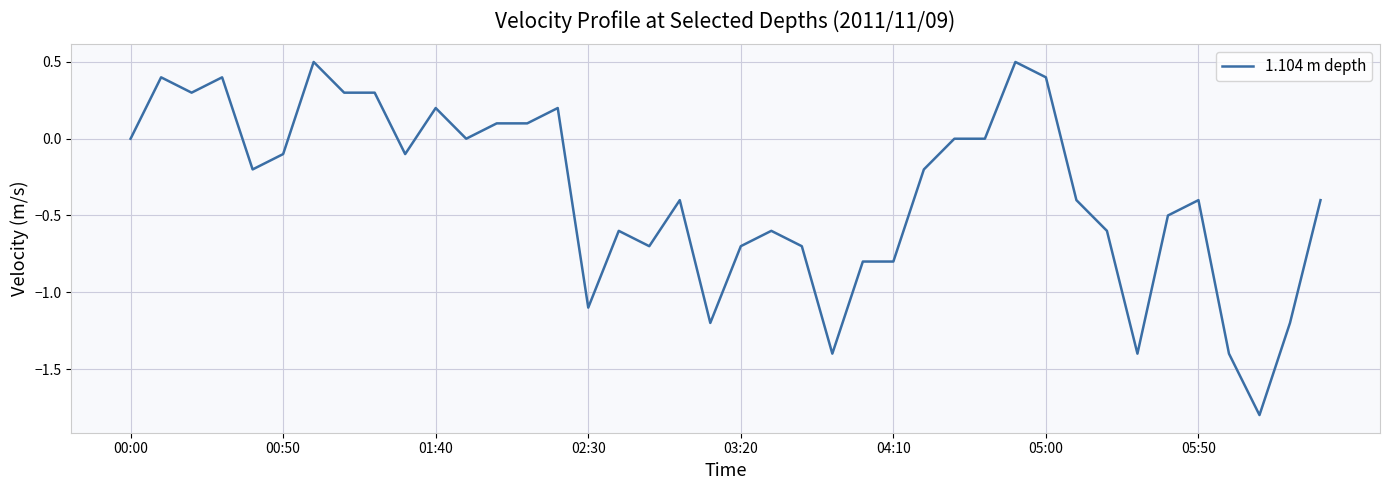

What is the greatest value displayed?

0.5